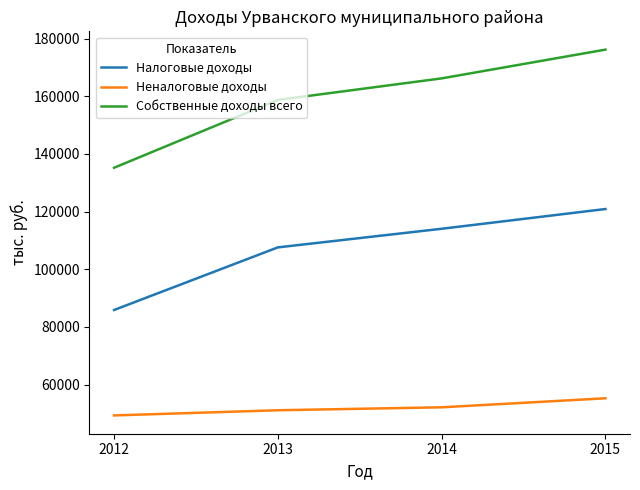

Which series changed the most between 2014 and 2015?

Собственные доходы всего